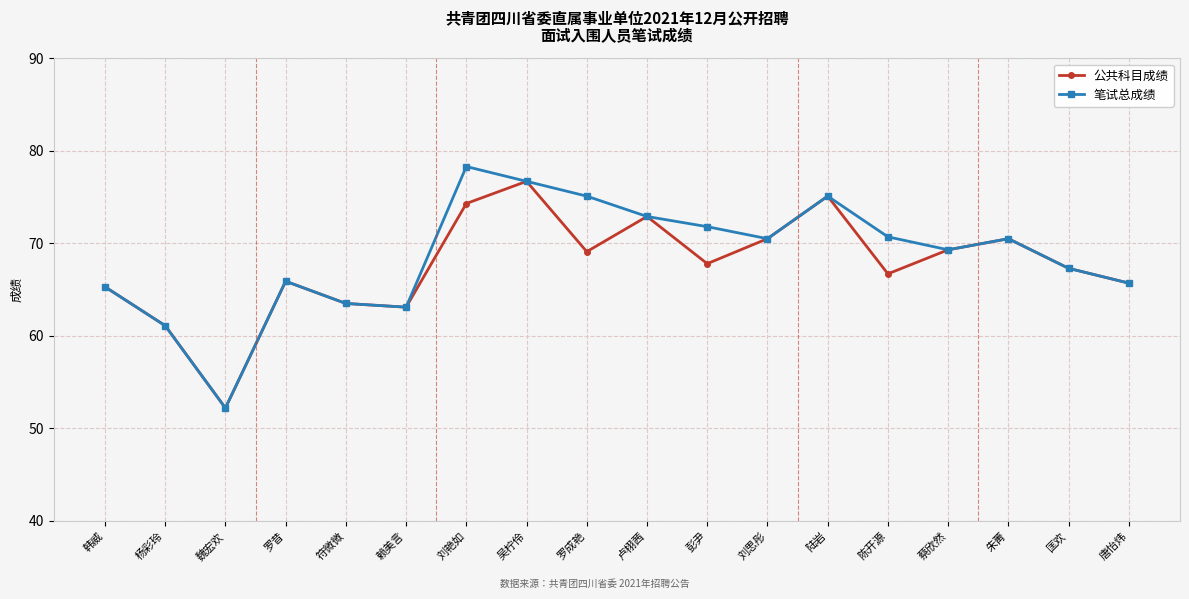

What is the minimum value shown in the chart?

52.2